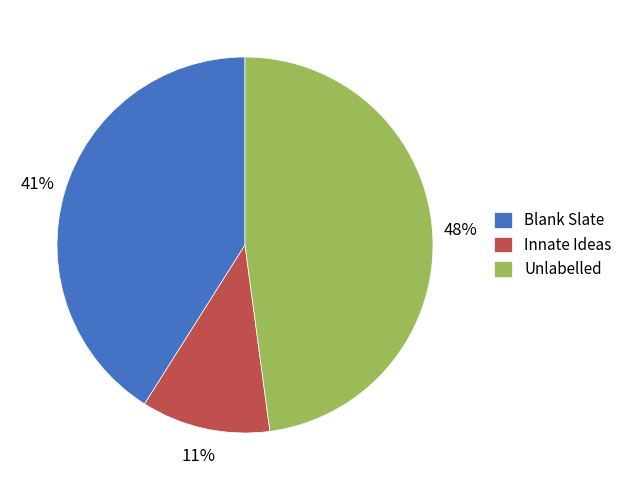

Is it true that Unlabelled is 57% of the pie?

False